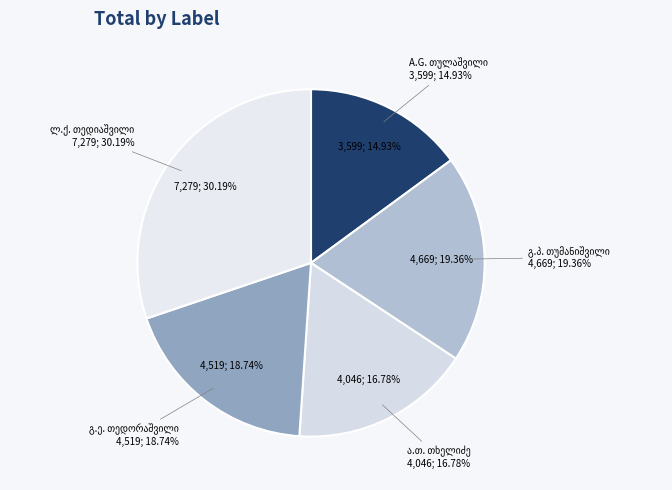

To the nearest percent, what portion does ალექსანდრე გრიგოლის ძე თულაშვილი represent?

15%